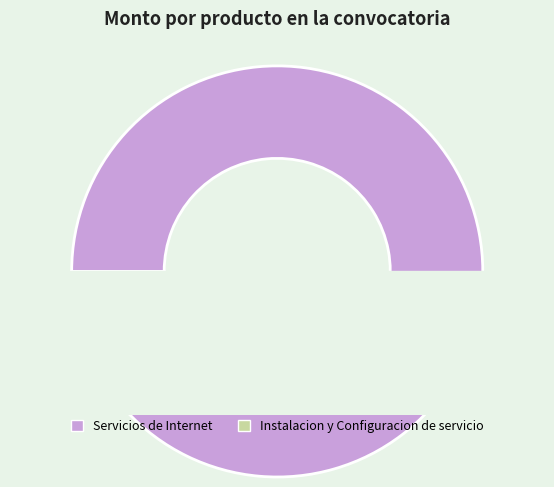

How many segments does this pie chart have?

2